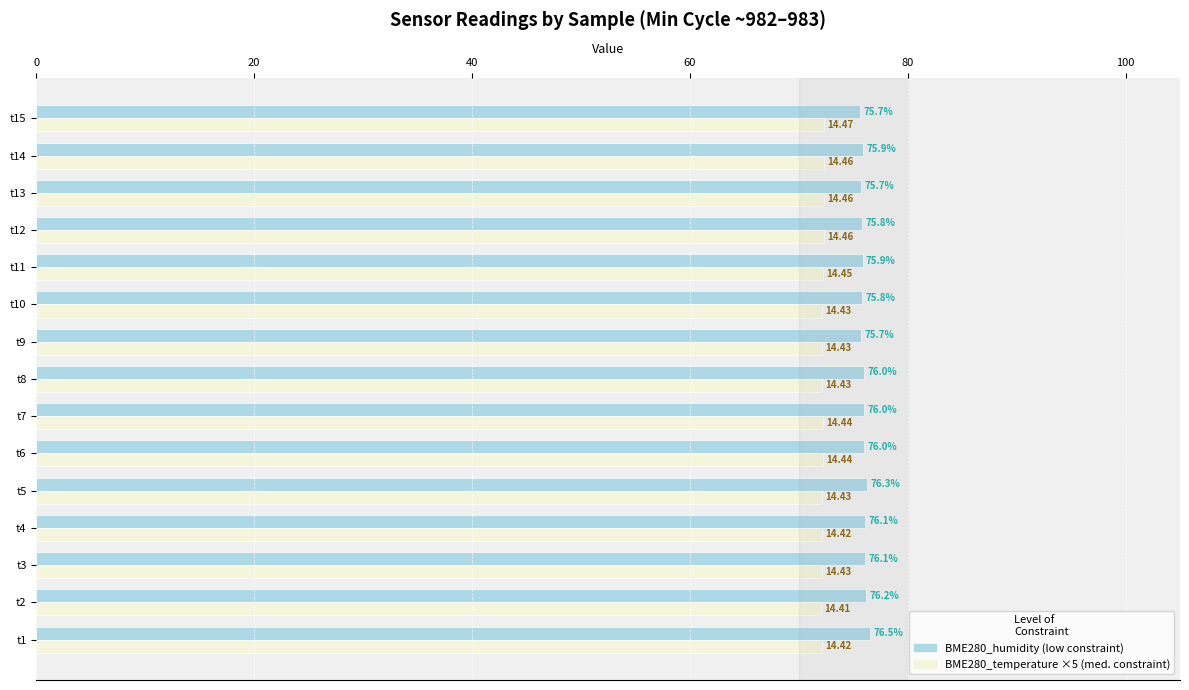

At which category is the sum across all series the highest?

t1